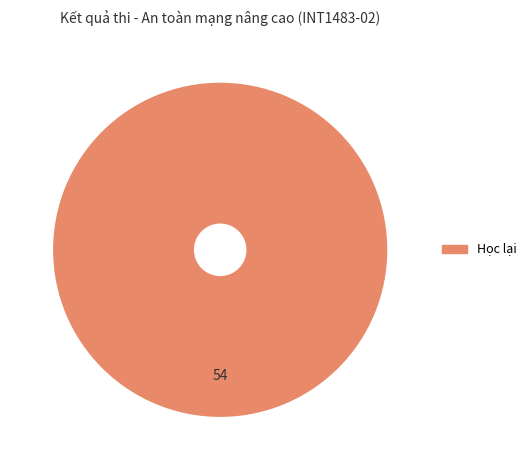

Is there a majority slice in this chart?

Yes